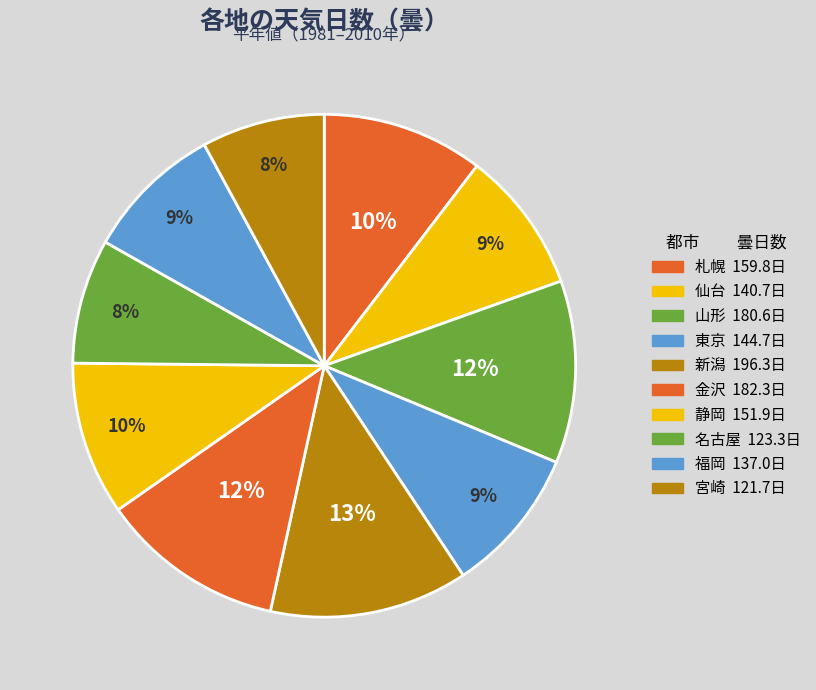

How many segments does this pie chart have?

10